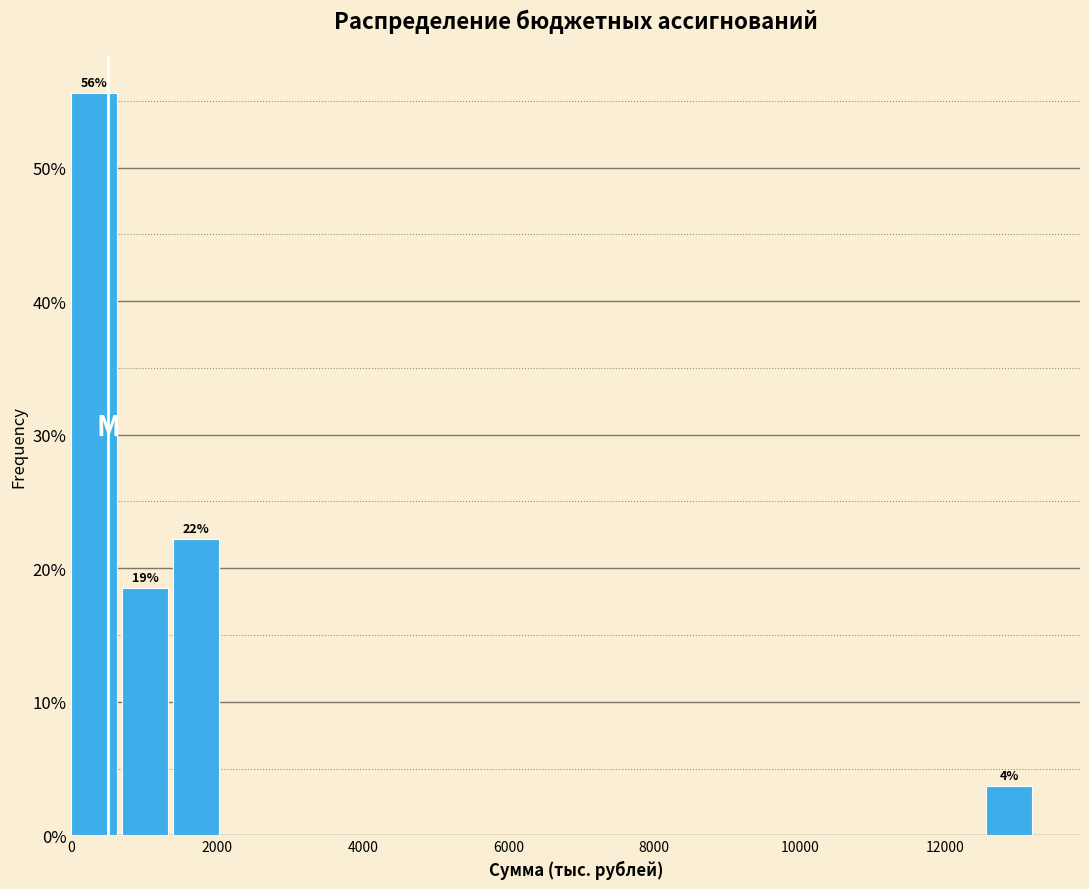

Around what value on the x-axis is the tallest bar? Give the approximate position of its centre, as read against the axis.

400